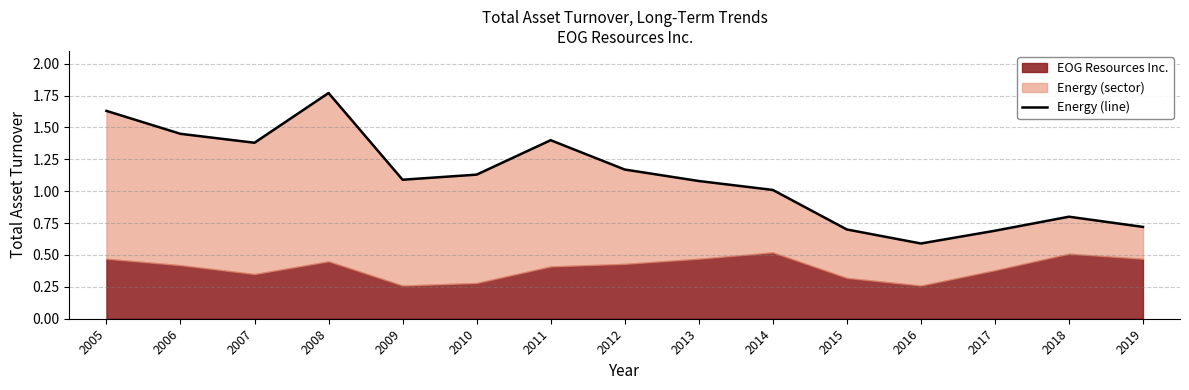

The value at 2011 is 1.4. True or false?

True